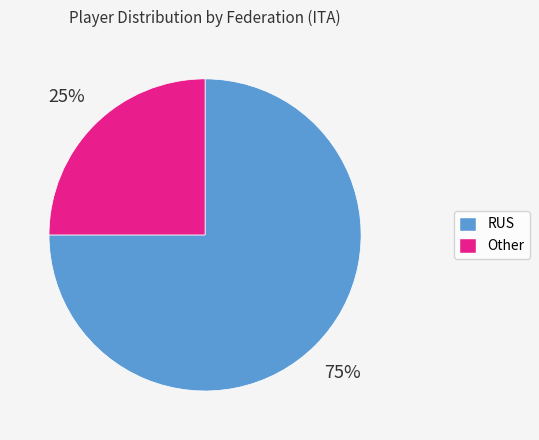

Combined, do RUS and Other account for over 50%?

Yes